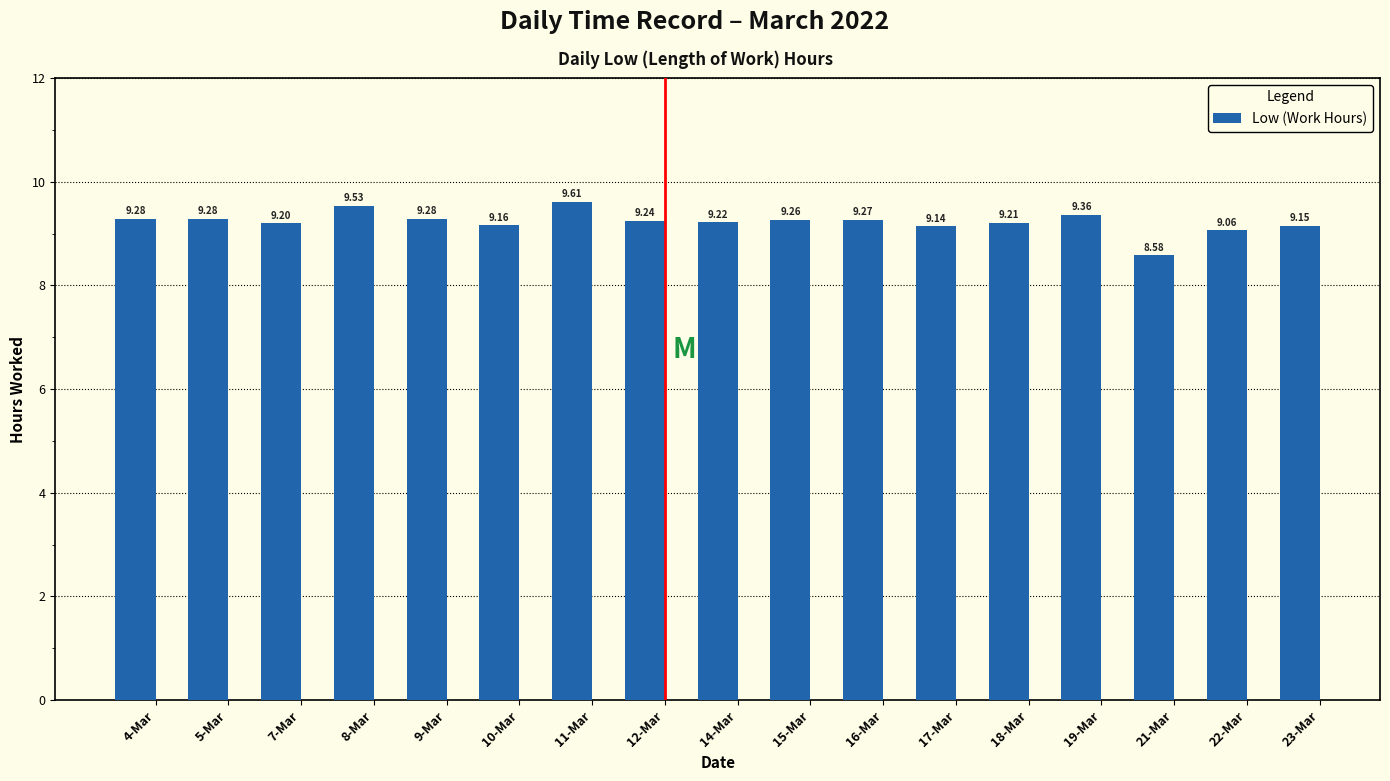

The value at 22-Mar is 12.2. True or false?

False